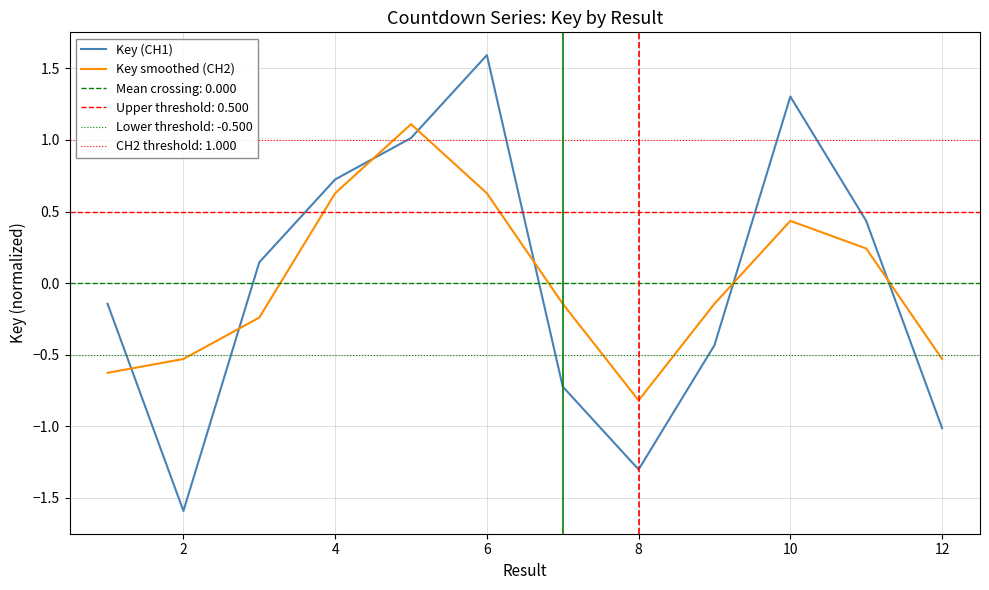

True or false: Key (CH1) has more than 1 points higher than both neighbors.

True